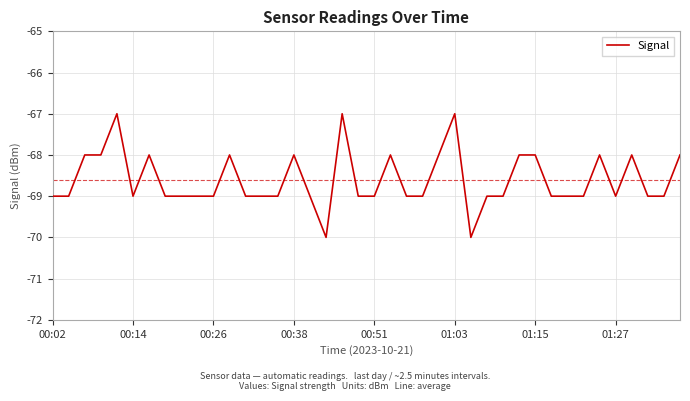

What is the greatest value displayed?

-67